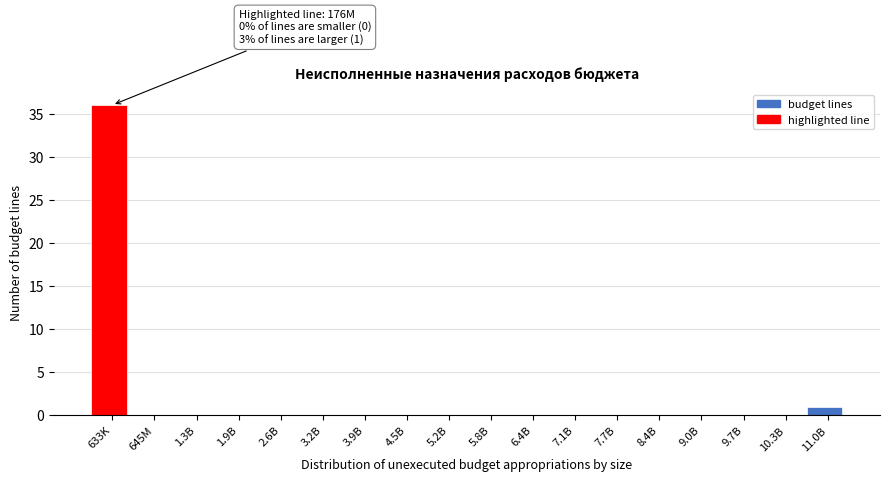

Reading right to left, transcribe all the data shown in this chart.

11.0B=1	10.3B=0	9.7B=0	9.0B=0	8.4B=0	7.7B=0	7.1B=0	6.4B=0	5.8B=0	5.2B=0	4.5B=0	3.9B=0	3.2B=0	2.6B=0	1.9B=0	1.3B=0	645M=0	633K=36